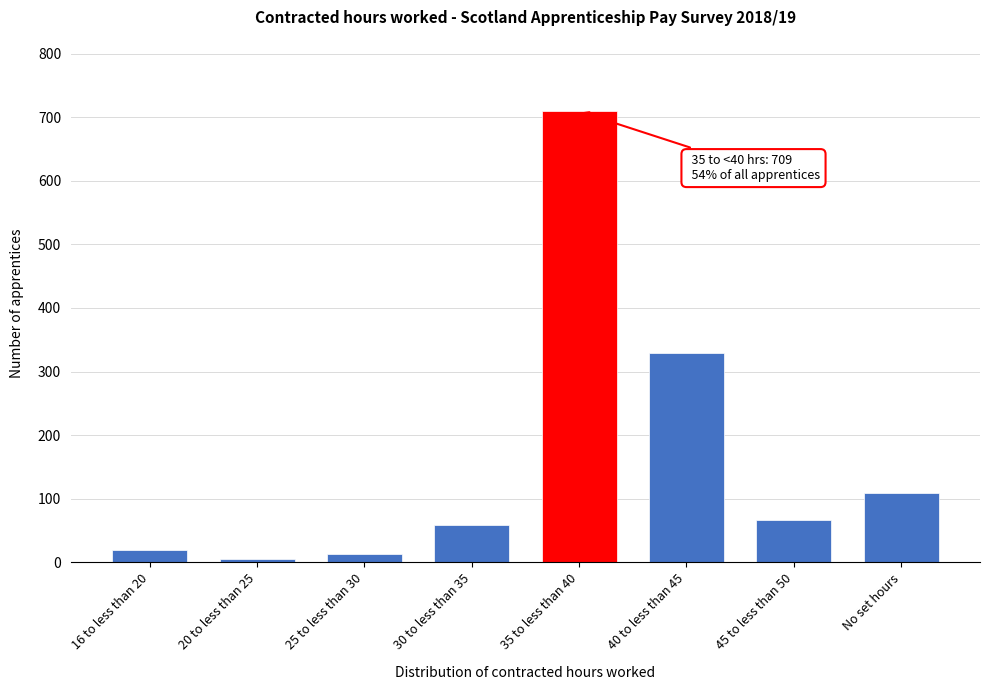

Reading left to right, transcribe all the data shown in this chart.

16 to less than 20=19	20 to less than 25=5	25 to less than 30=13	30 to less than 35=58	35 to less than 40=709	40 to less than 45=329	45 to less than 50=67	No set hours=109